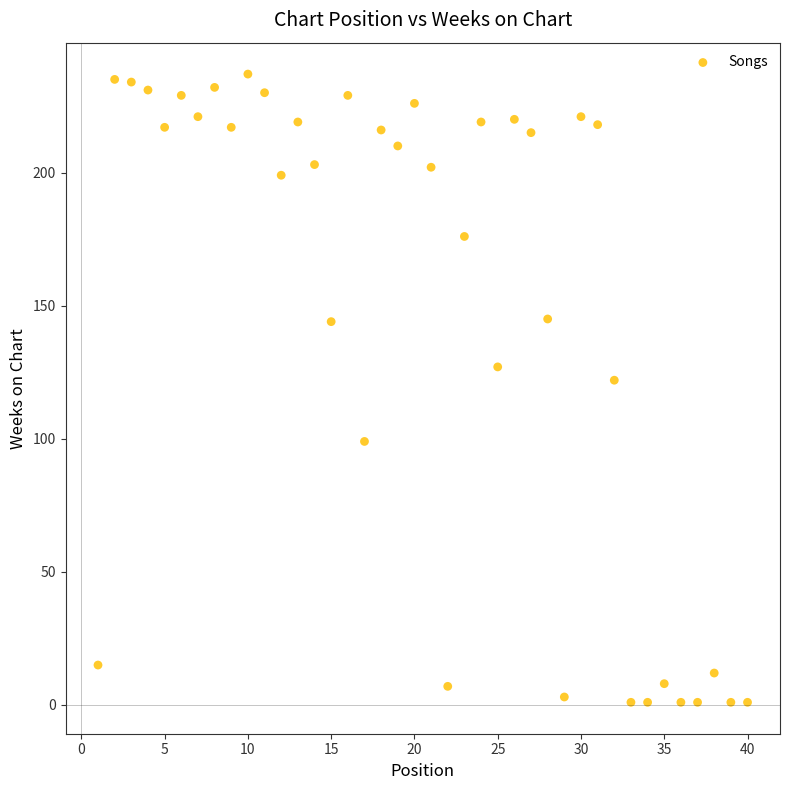

What Y value in the scatter plot is closest to 119?

122